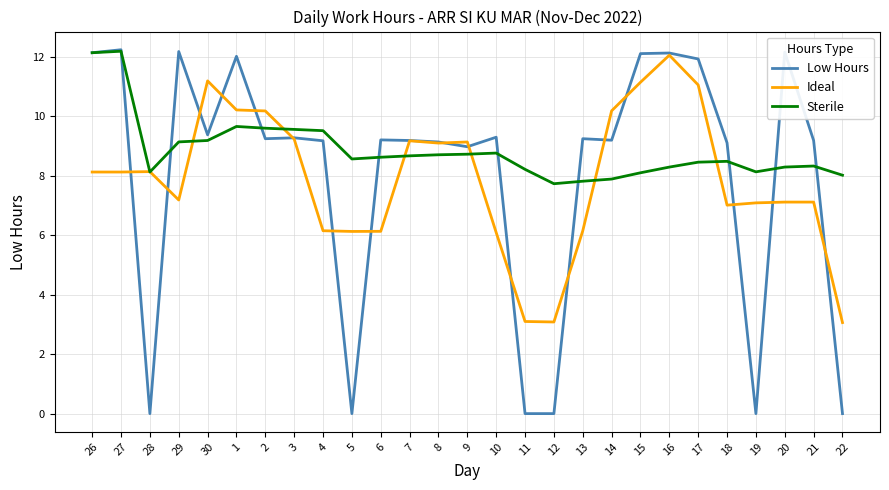

Where is Low Hours nearest to the value 6?

9